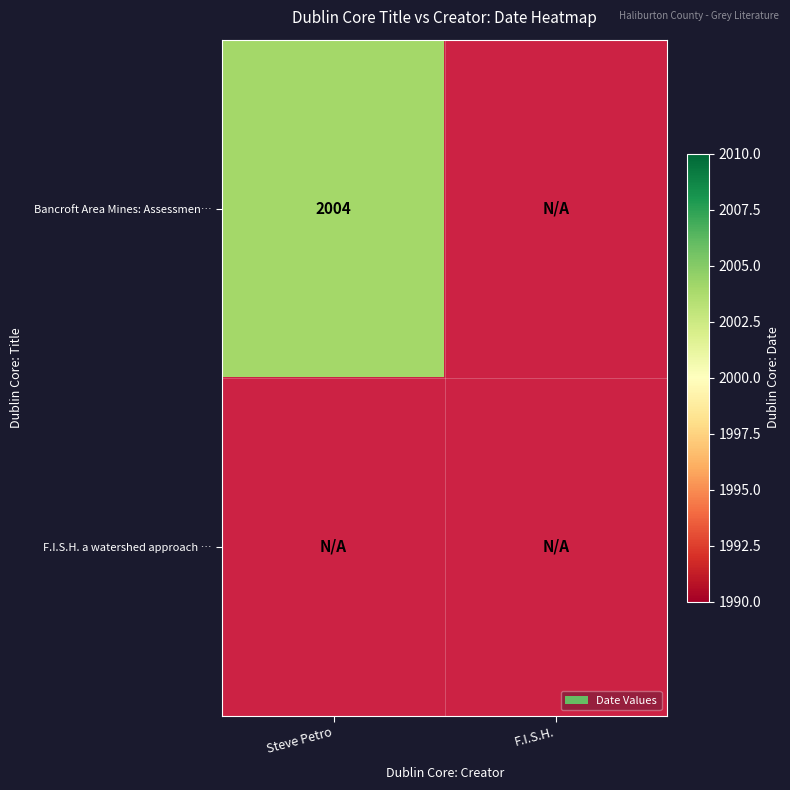

Count the number of categories in the chart.

2